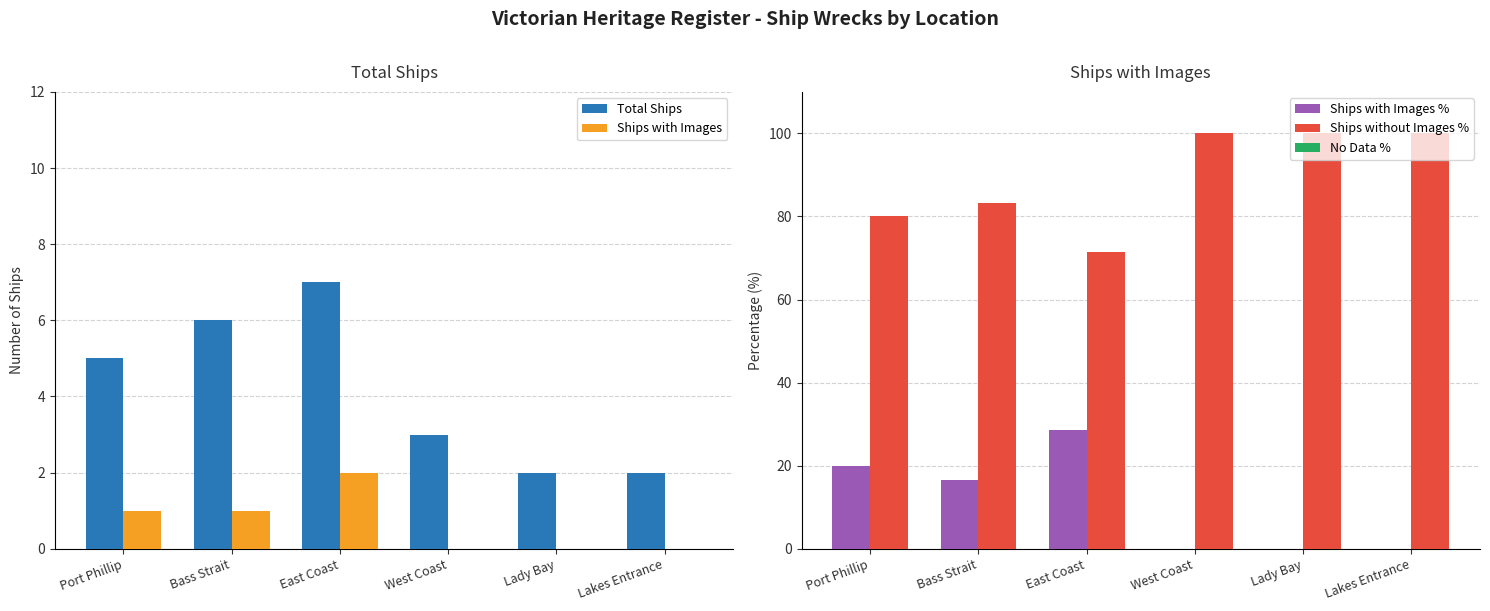

What are all the series names shown in the legend?

Total Ships, Ships with Images, Ships with Images %, Ships without Images %, No Data %